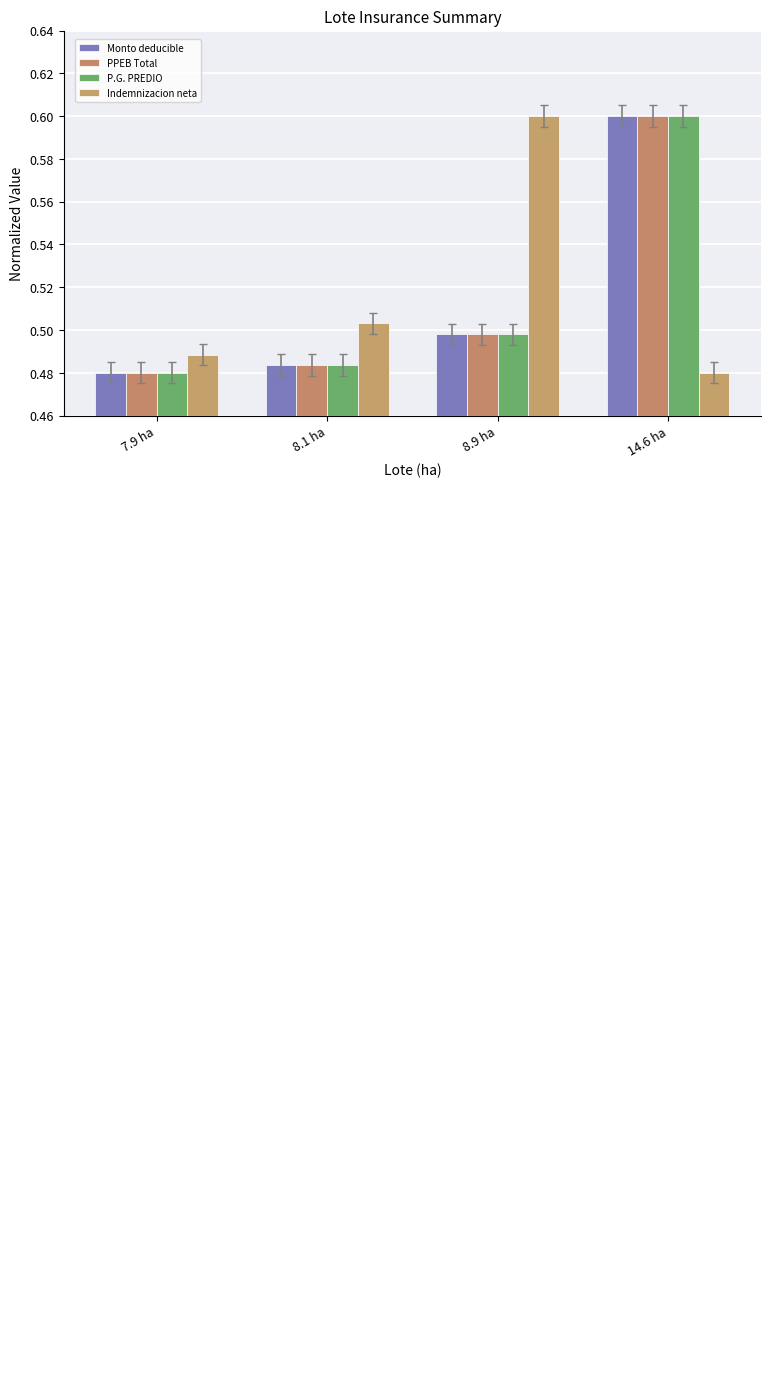

Which series has the largest total across all categories?

Indemnizacion neta